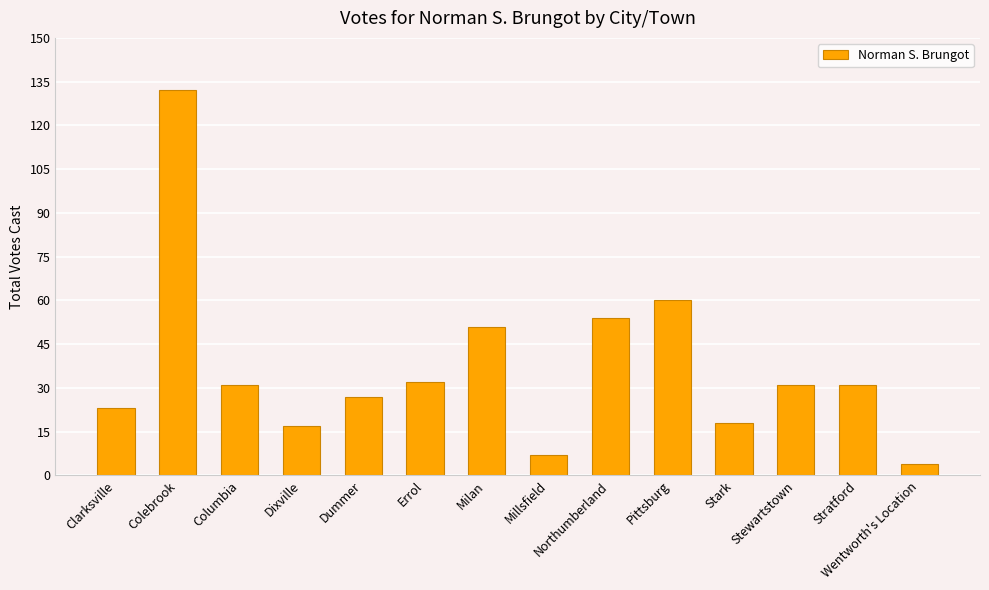

What is the maximum value shown in the chart?

132